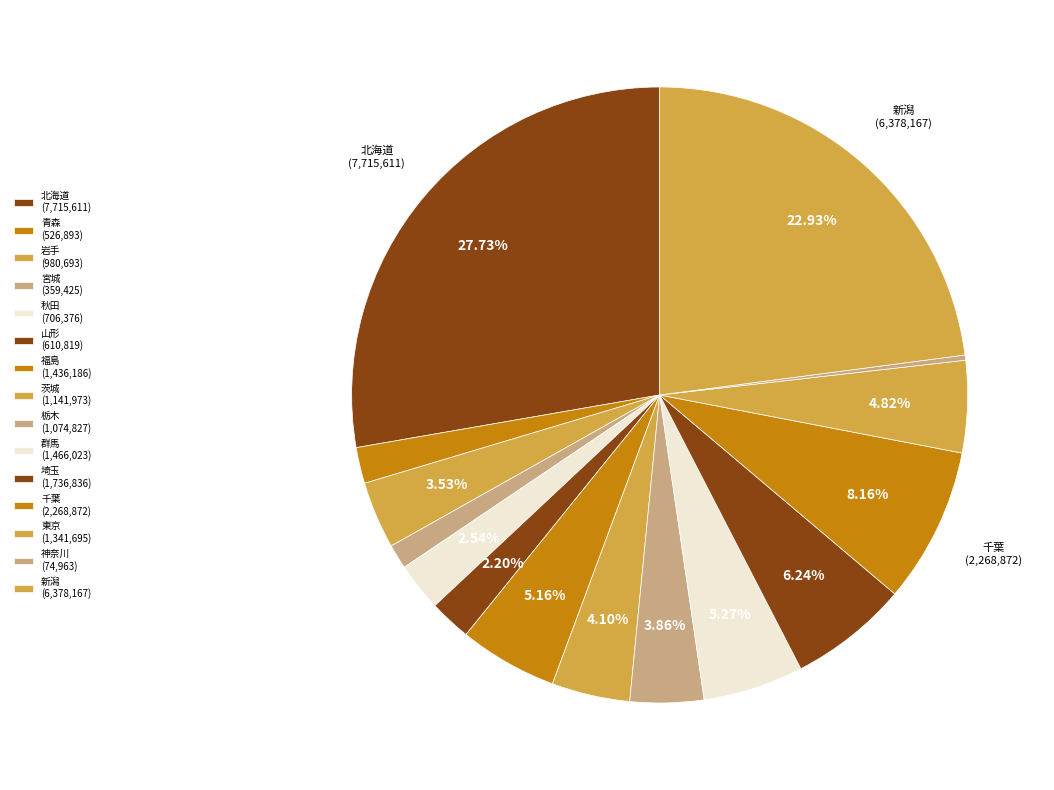

Is it true that 埼玉 is 1% of the pie?

False